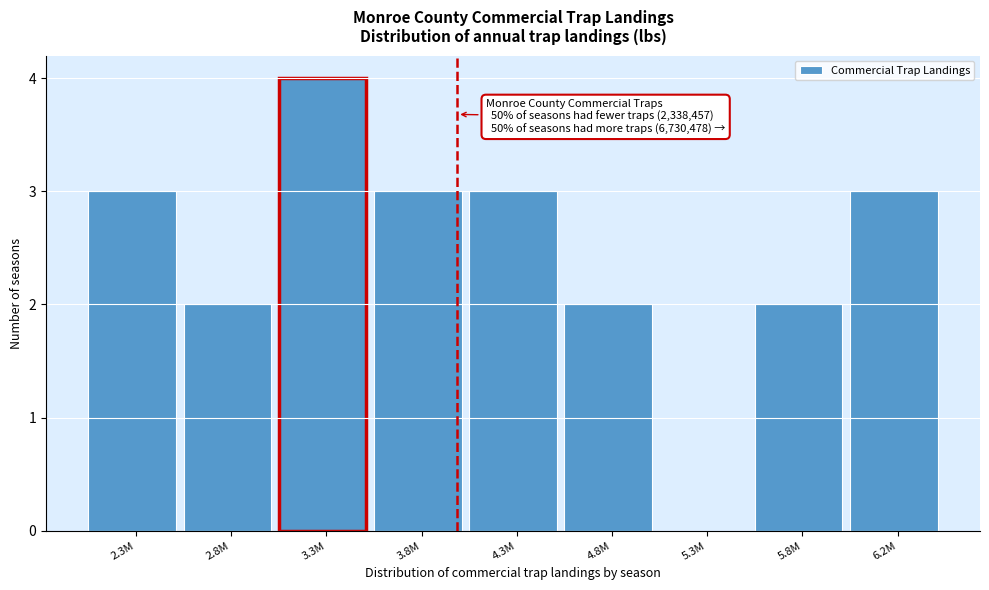

Reading left to right, what are all the values shown in this chart?

2.3M=3	2.8M=2	3.3M=4	3.8M=3	4.3M=3	4.8M=2	5.3M=0	5.8M=2	6.2M=3